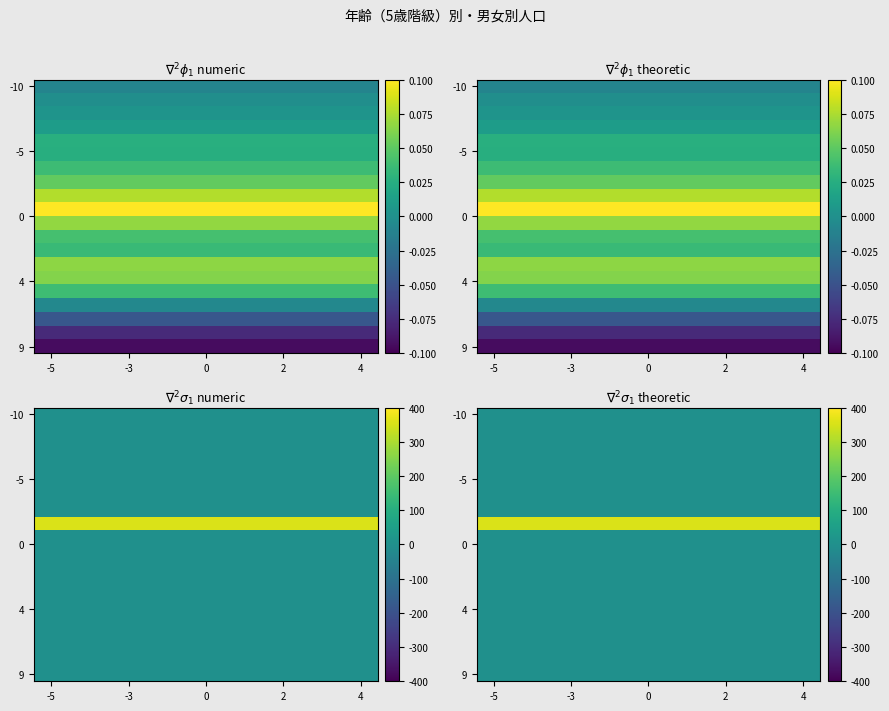

What is the spread (max minus min) of values at -5?

353.8